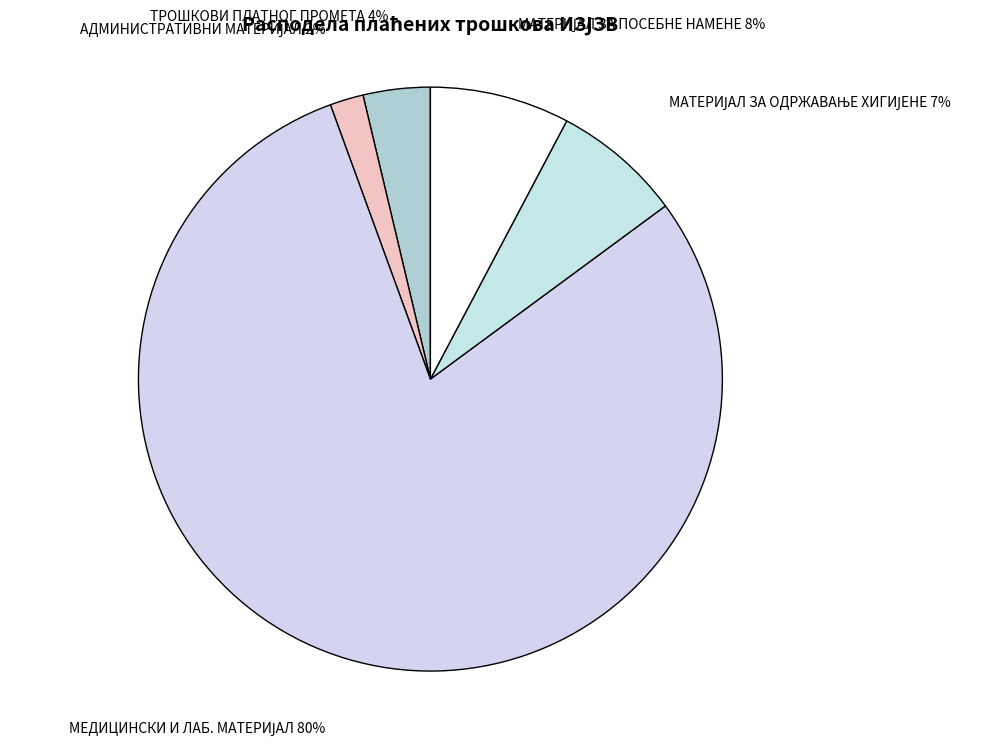

To the nearest percent, what is the average slice percentage?

20%